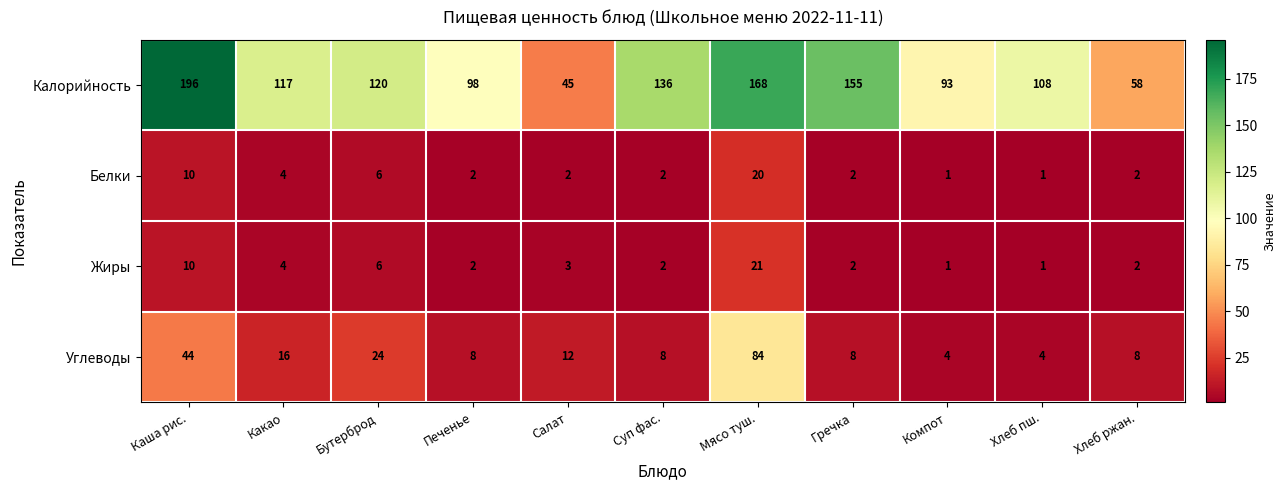

What is the difference between the highest and lowest values at Хлеб пш.?

107